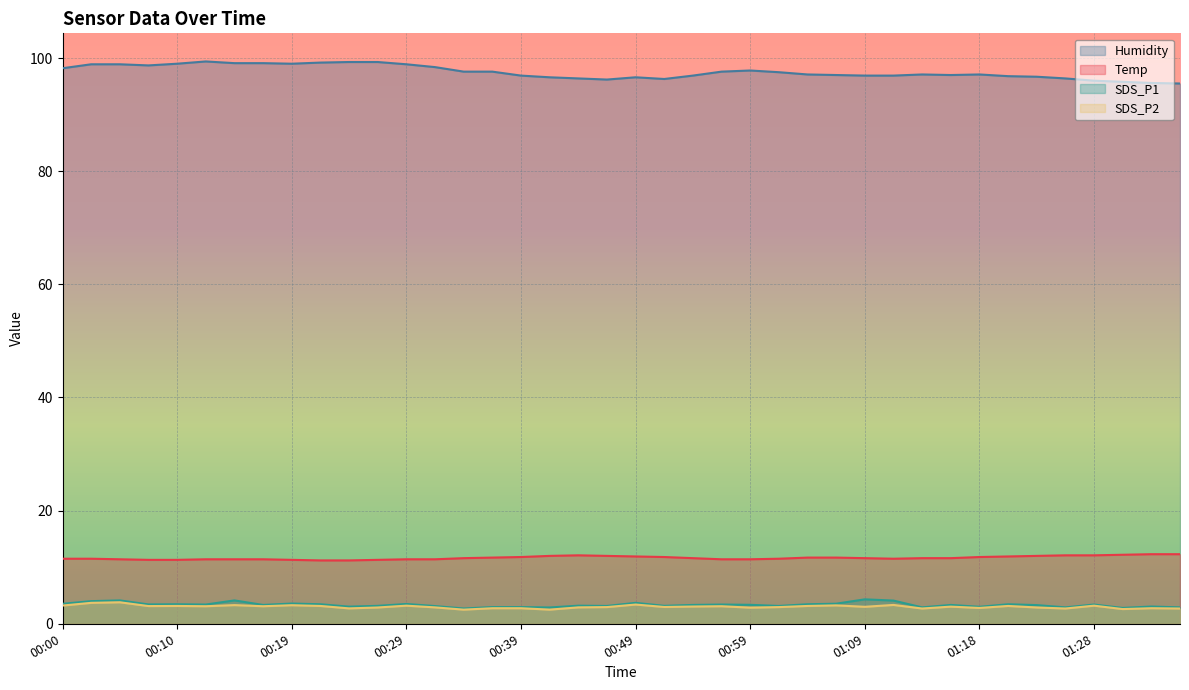

True or false: SDS_P2 has more than 0 points higher than both neighbors.

True